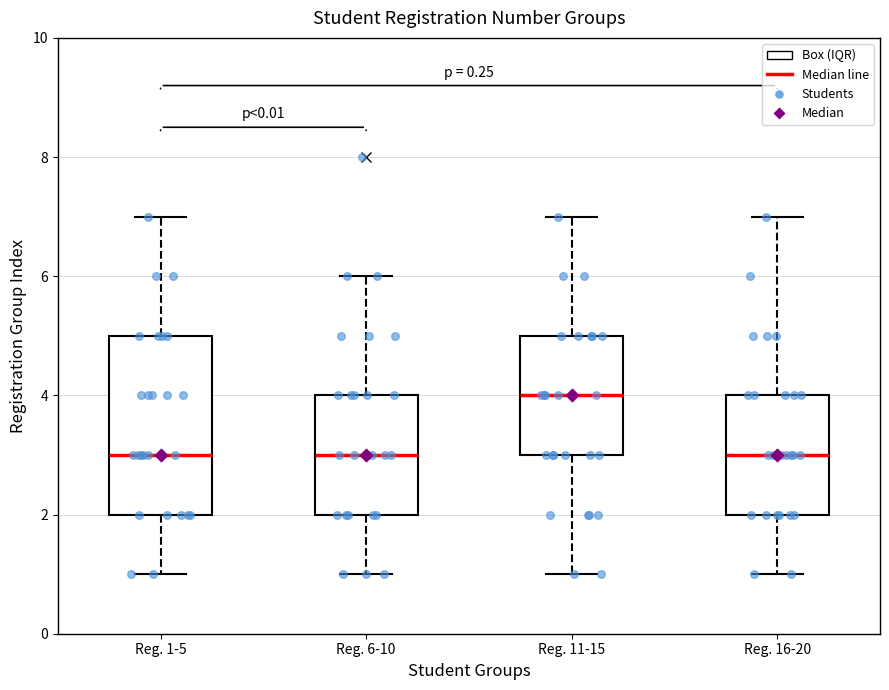

Reading left to right, read every box against the y-axis: the position of its median line, the range the box covers, and the ends of its whiskers. The values are not printed on the chart, so give them approximately, as read against the axis.

Reg. 1-5: median 3, box 2 to 5, whiskers 1 to 7
Reg. 6-10: median 3, box 2 to 4, whiskers 1 to 6
Reg. 11-15: median 4, box 3 to 5, whiskers 1 to 7
Reg. 16-20: median 3, box 2 to 4, whiskers 1 to 7